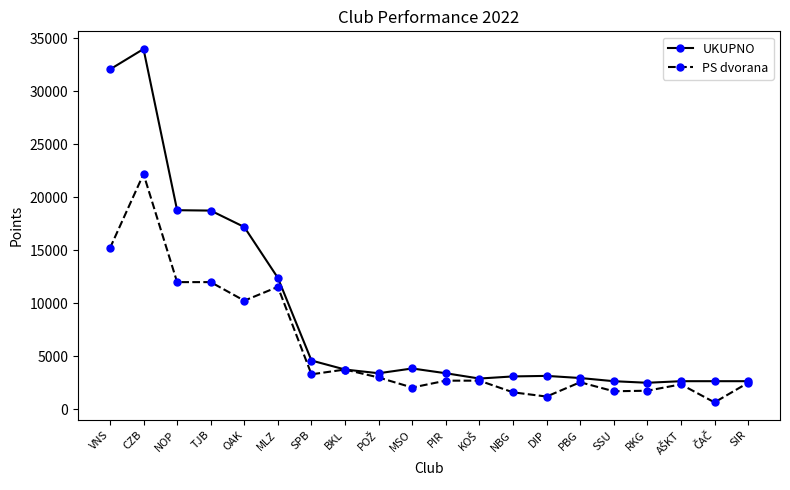

Between SPB and DIP, which series saw the biggest shift?

PS dvorana